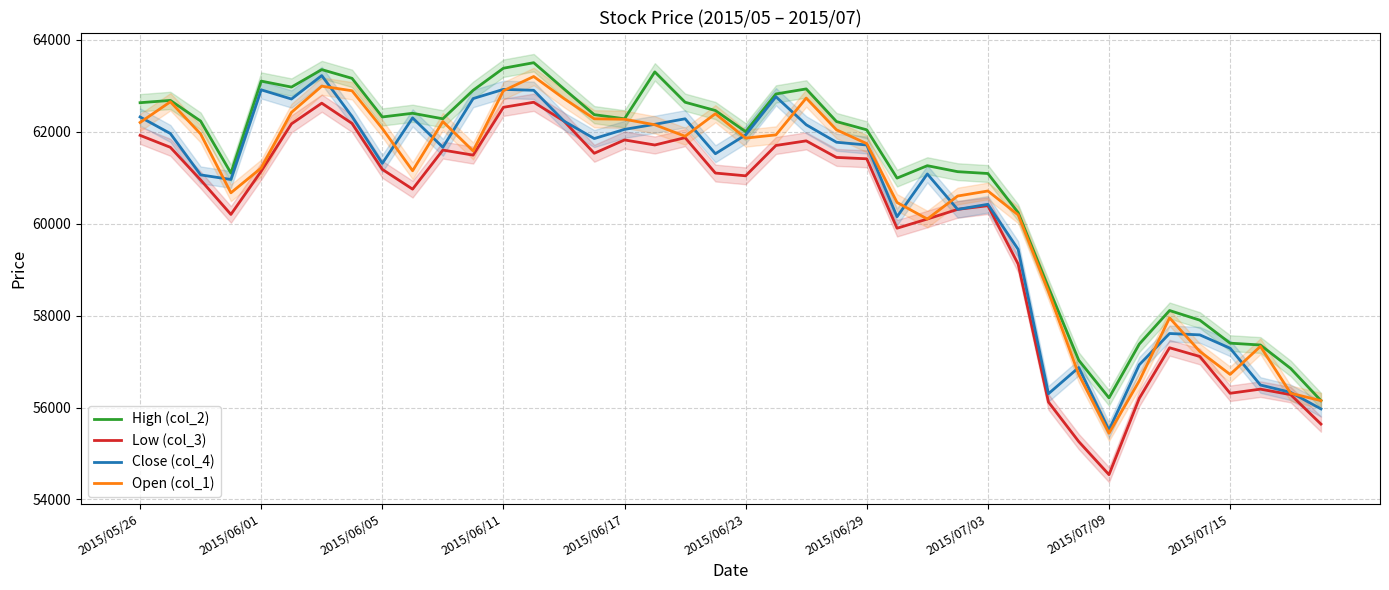

What position from the left is 31?

32